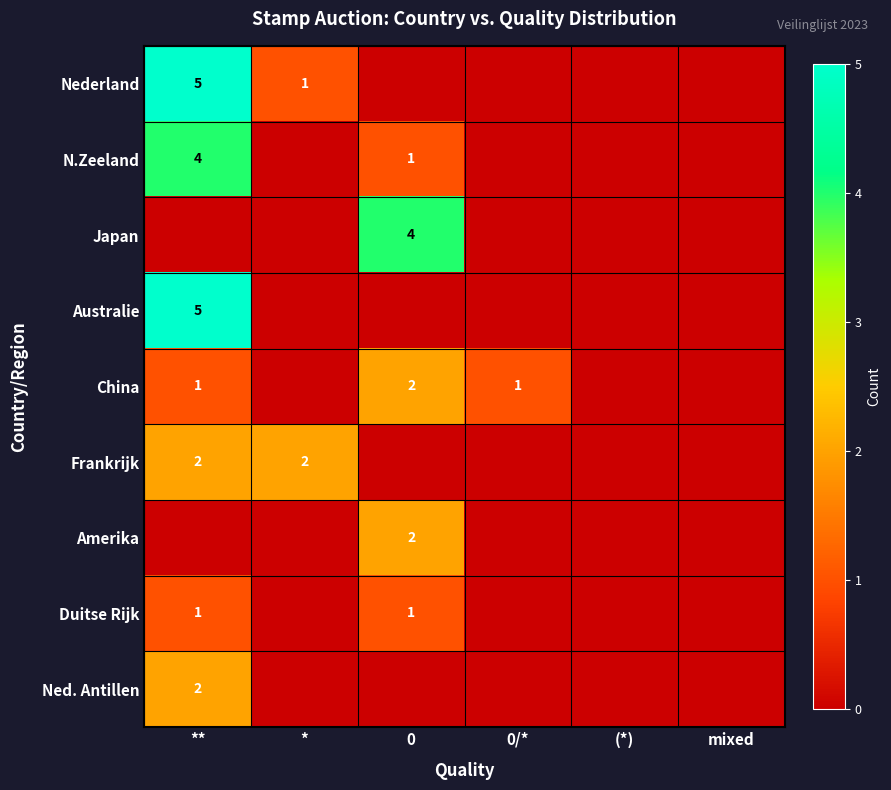

At 0, list the series in order from smallest to largest.

Nederland, Australie, Frankrijk, Ned. Antillen, N.Zeeland, Duitse Rijk, China, Amerika, Japan